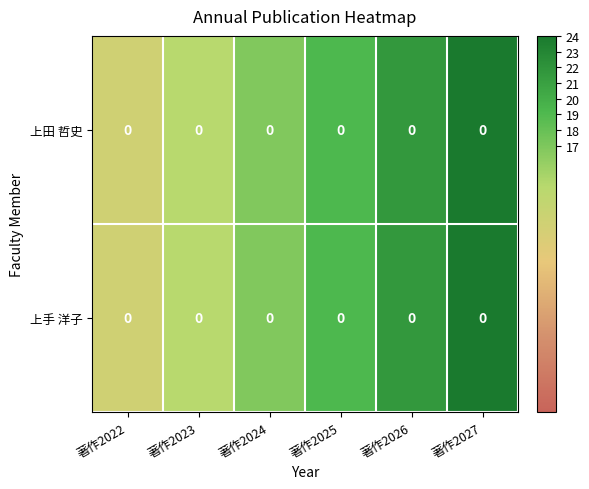

What is the sum of the 上田 哲史 values at 著作2026 and 著作2025?

40.8